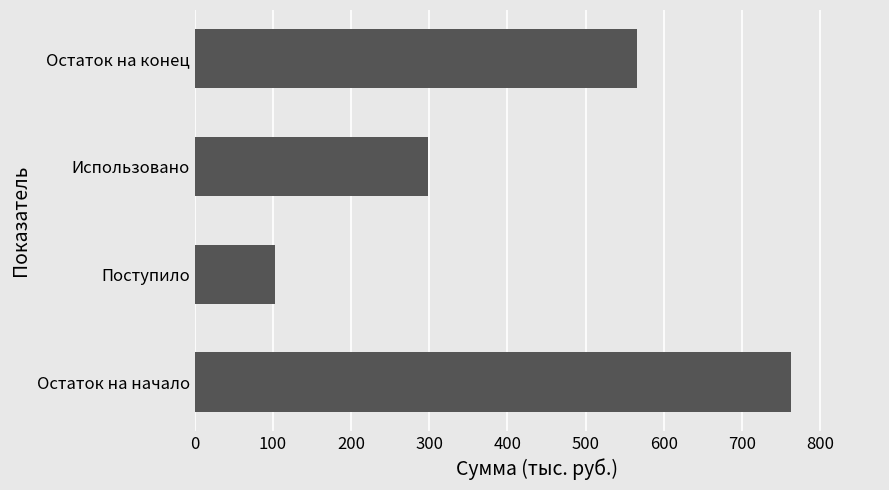

Is it true that the value at Поступило is 151.9?

False